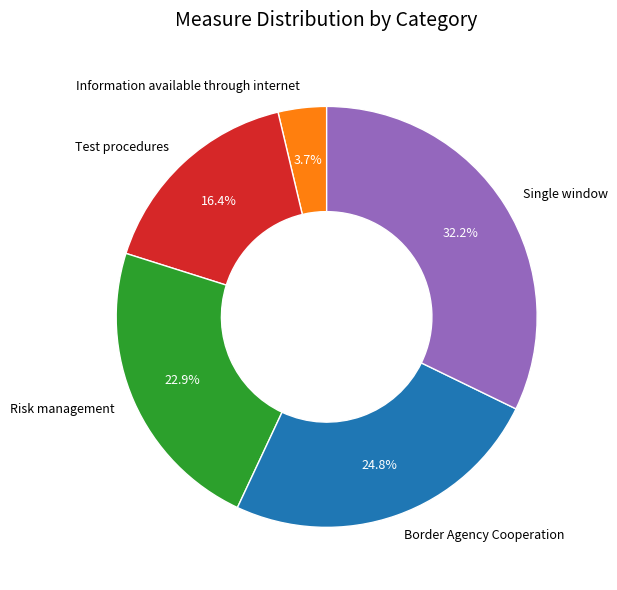

Rank the categories by value from lowest to highest.

Information available through internet, Test procedures, Risk management, Border Agency Cooperation, Single window